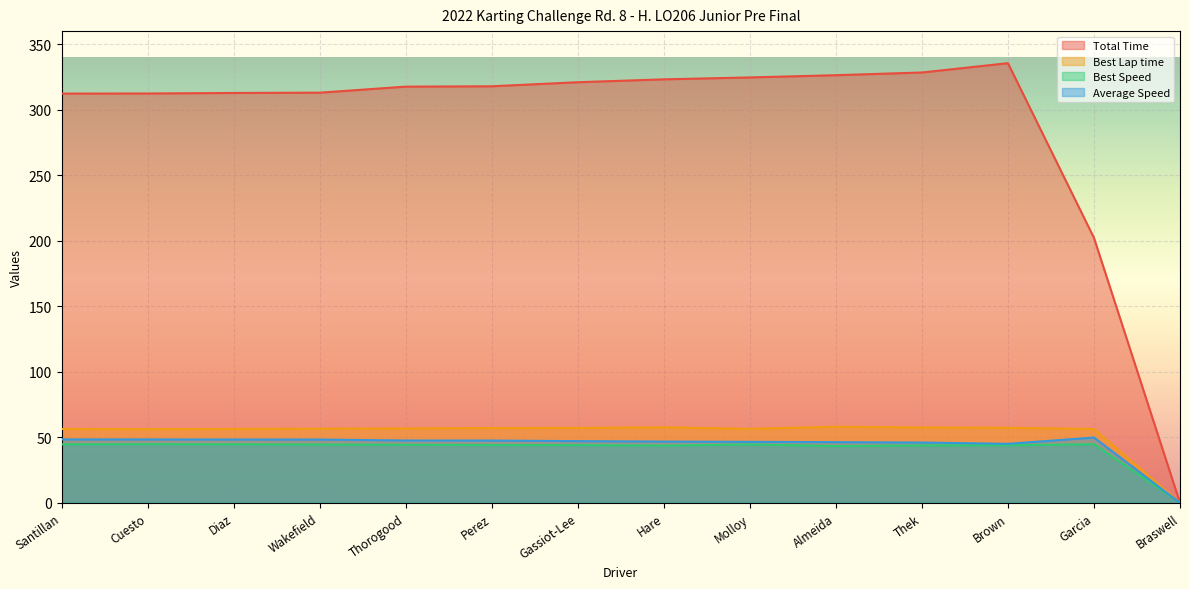

Between Garcia and Santillan, which is larger?

Santillan